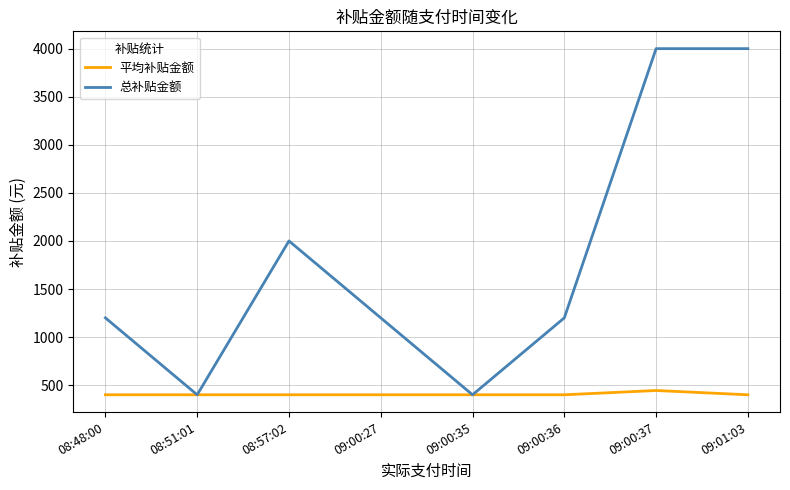

At which label is 总补贴金额 closest to 2200?

08:57:02